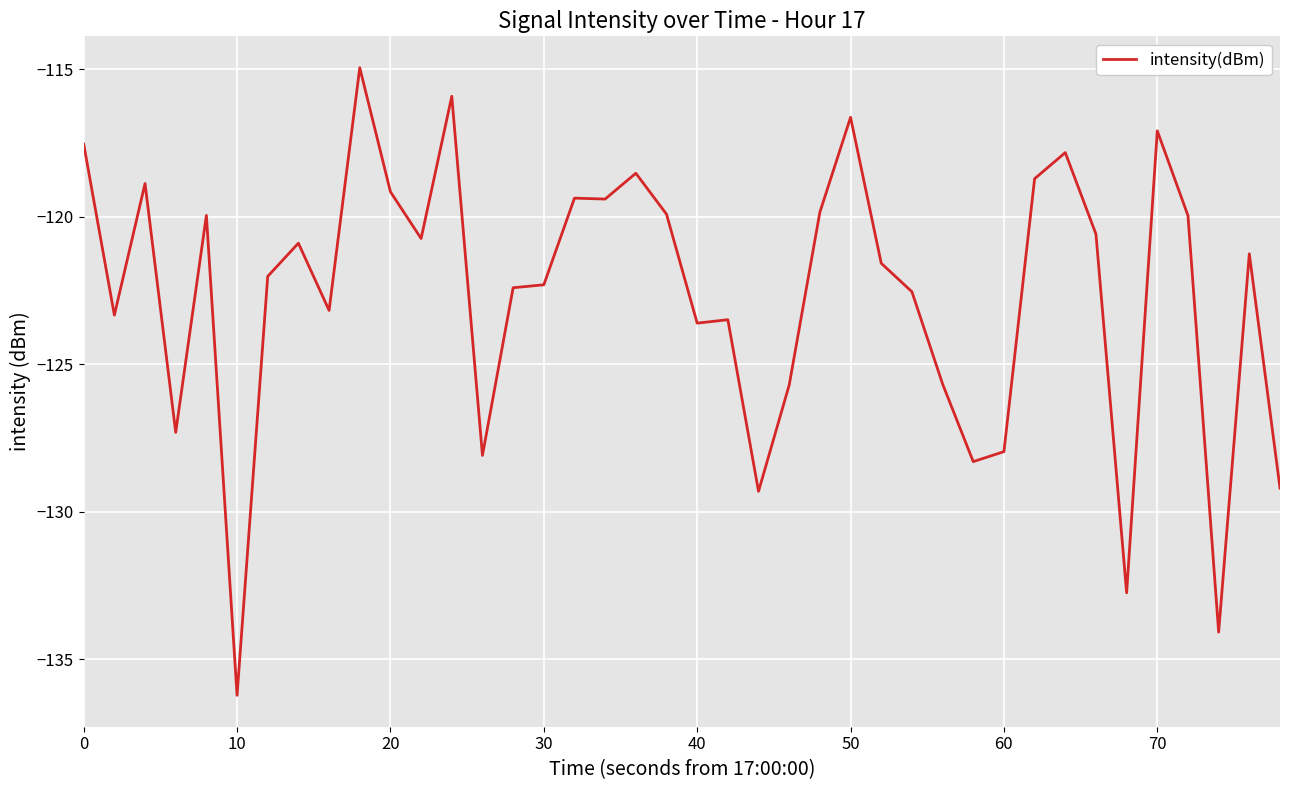

How many values exceed -121?

19